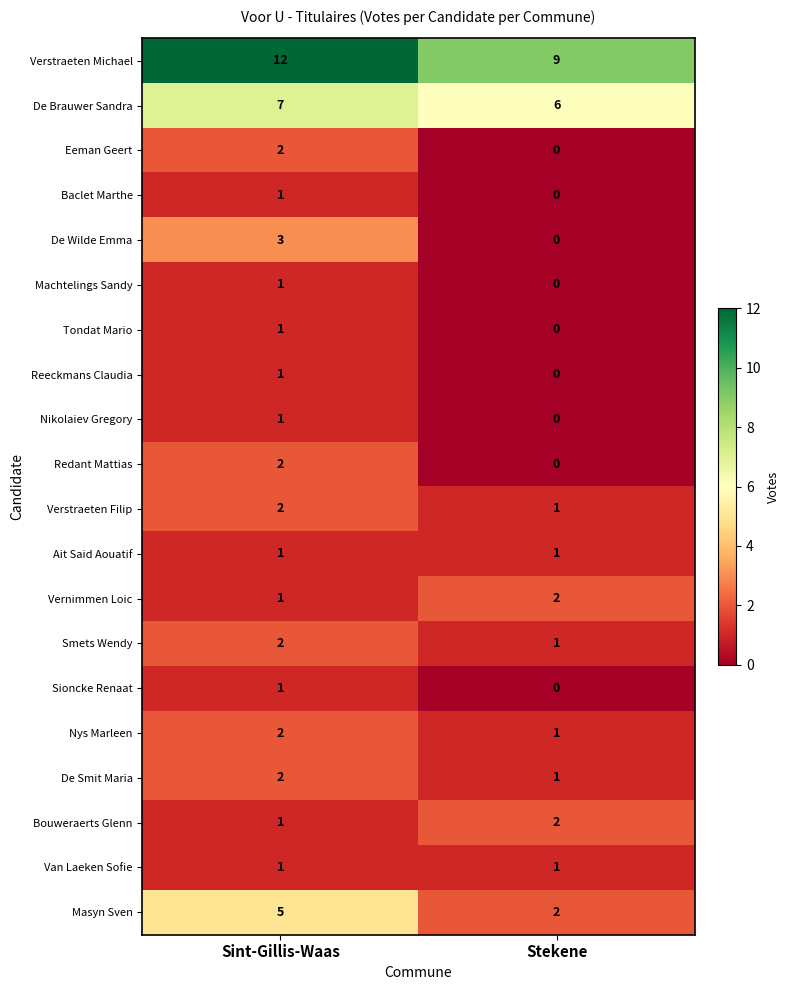

What is the spread (max minus min) of values at Sint-Gillis-Waas?

11